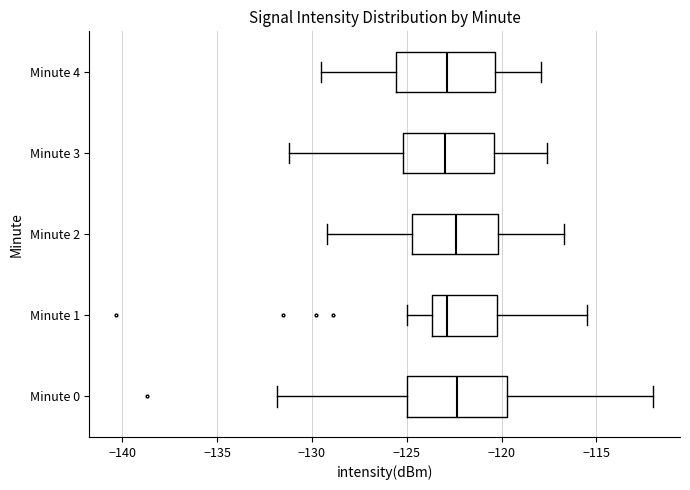

Reading bottom to top, transcribe this box plot: for each box, give where its median line is, the range the box spans, and where its two whiskers end, as read against the x-axis. The values are not printed on the chart, so give them approximately, as read against the axis.

Minute 0: median -122.5, box -125.0 to -119.5, whiskers -132.0 to -112.0
Minute 1: median -123.0, box -123.5 to -120.0, whiskers -125.0 to -115.5
Minute 2: median -122.5, box -124.5 to -120.0, whiskers -129.0 to -116.5
Minute 3: median -123.0, box -125.0 to -120.5, whiskers -131.0 to -117.5
Minute 4: median -123.0, box -125.5 to -120.5, whiskers -129.5 to -118.0